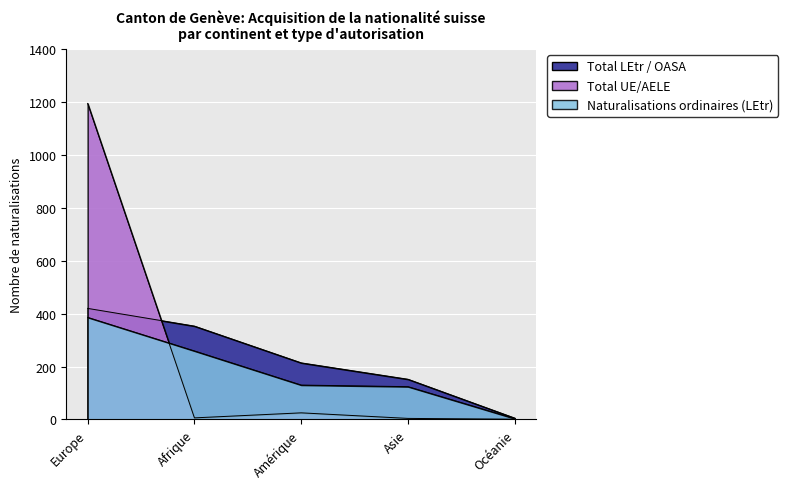

Where is the first local maximum for Total UE/AELE?

Amérique